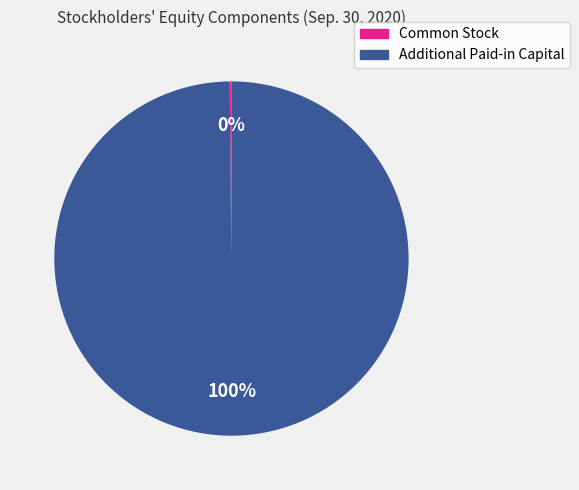

What percentage is the Additional Paid-in Capital slice, to the nearest percent?

100%